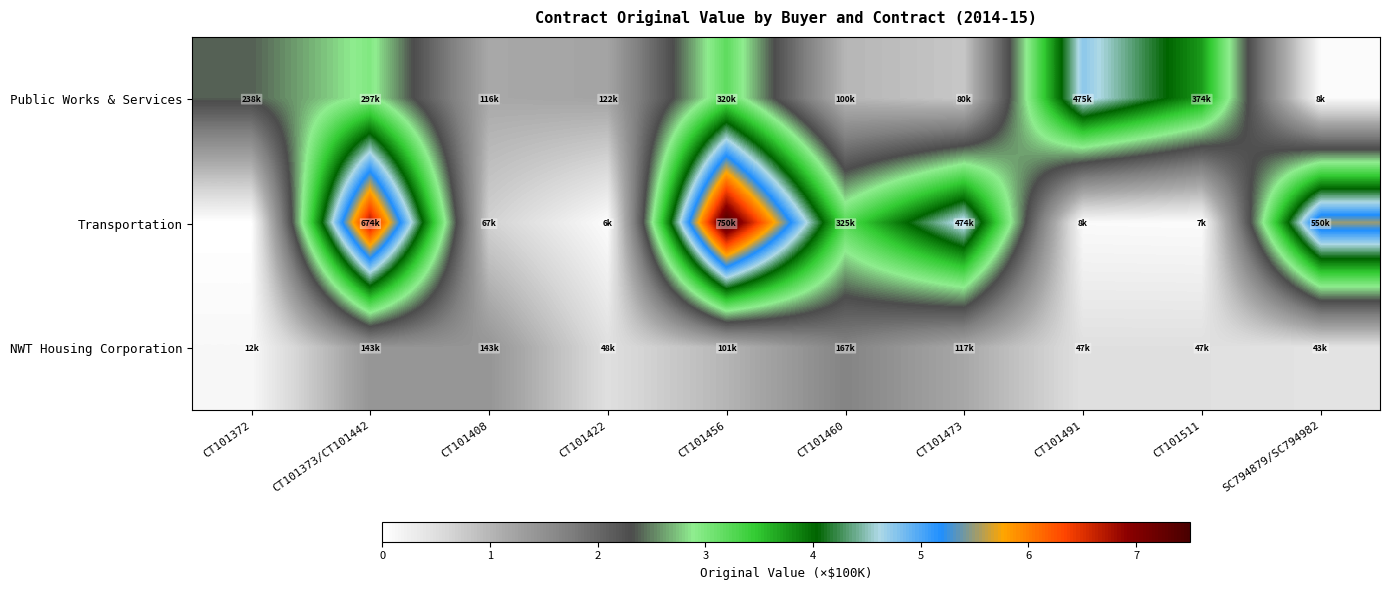

Between CT101373/CT101442 and CT101511, which series saw the biggest shift?

Transportation